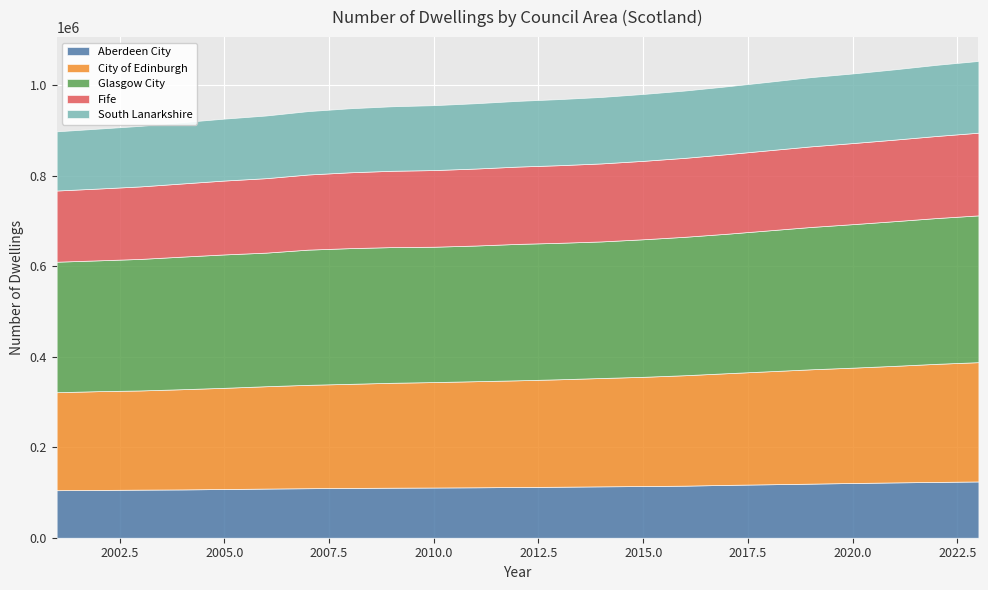

Reading left to right, what are all the values shown in this chart?

Aberdeen City: 105030	105675	106280	106754	107670	108618	109425	110084	110565	110968	111419	112073	112713	113508	114234	115080	116821	118131	119523	120980	122242	123363	124369
City of Edinburgh: 216594	218285	219239	221536	223693	226247	228523	230051	231903	233068	234541	235850	237524	239525	241433	244131	246818	249810	252731	254929	257658	261000	263670
Glasgow City: 288462	289157	290740	293075	294819	295295	298831	299941	299915	299160	299881	301513	301633	301891	304013	306000	308293	311447	314604	317193	319810	322238	324431
Fife: 157349	158711	160268	161694	163313	164592	166085	167661	168677	169435	170169	170881	171560	172425	173366	174528	175915	177084	178183	179232	180234	181405	182775
South Lanarkshire: 130836	132464	133822	135488	136862	138527	140112	141534	142594	143470	144386	145257	146110	146925	147849	148771	149972	151352	152998	153863	155373	157277	158594